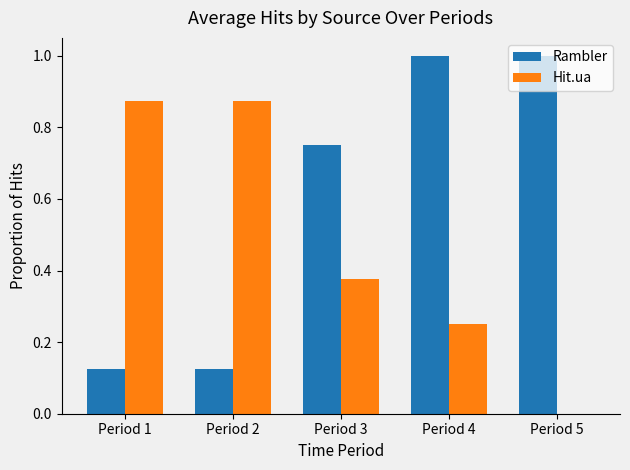

What is the total value across all series at Period 5?

1.0